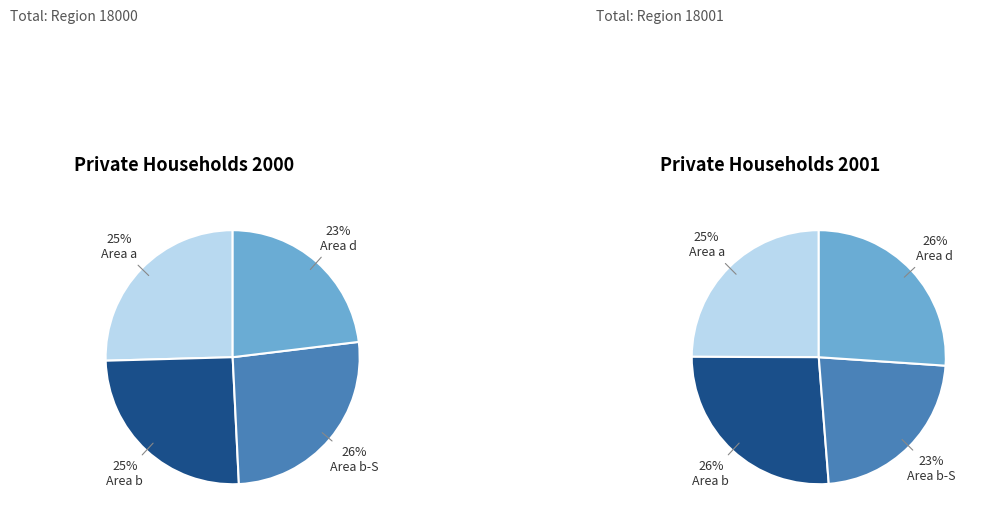

Which category has the biggest portion of the pie?

Area b-S